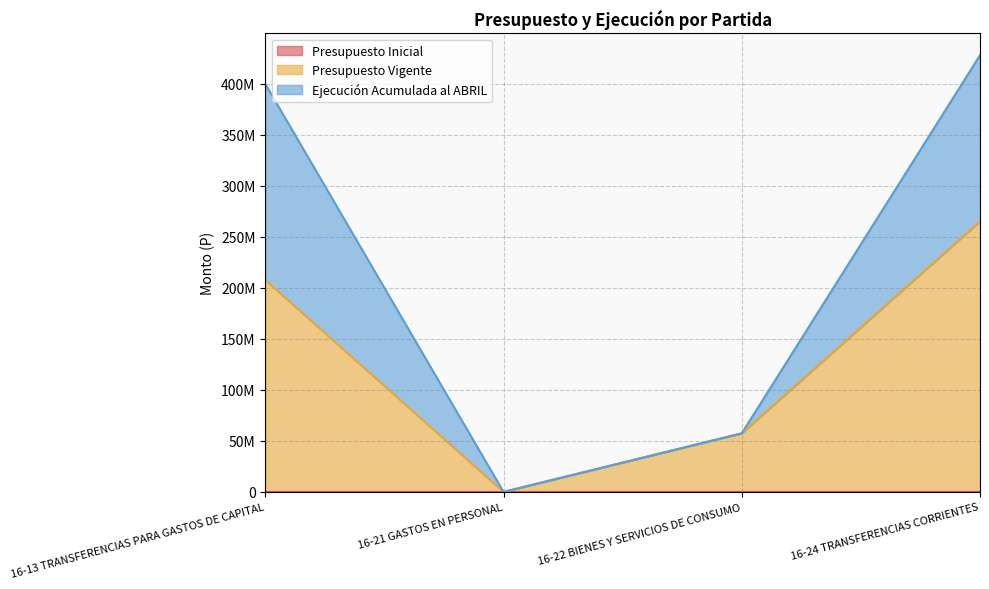

Rank the series at 16-13 TRANSFERENCIAS PARA GASTOS DE CAPITAL from highest to lowest value.

Ejecución Acumulada al ABRIL, Presupuesto Vigente